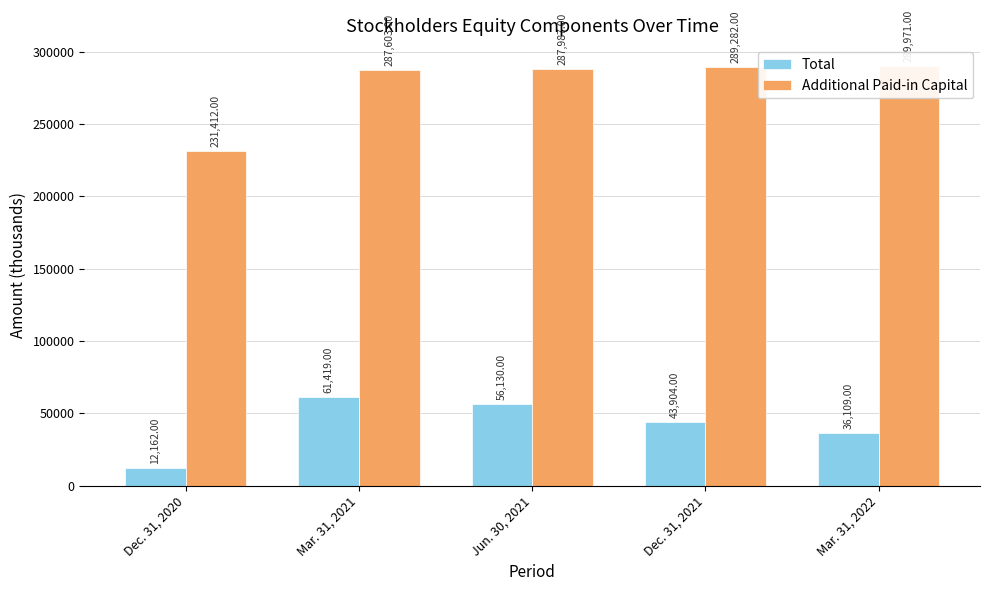

What value does the Total series have at Dec. 31, 2020, to the nearest 100?

12200